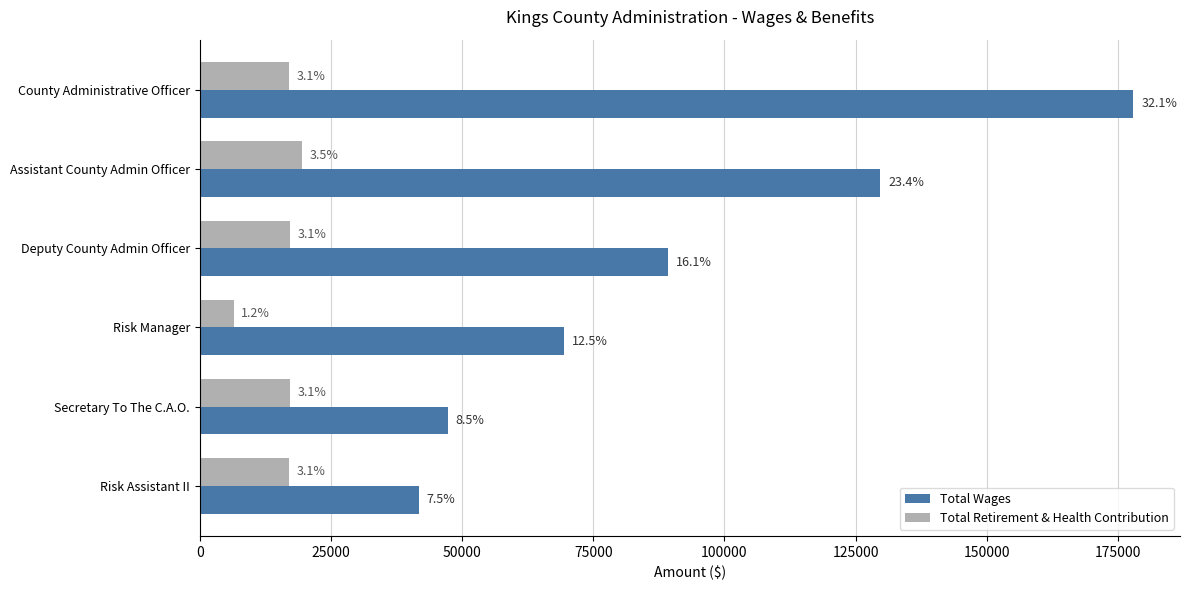

What are all the series names shown in the legend?

Total Wages, Total Retirement & Health Contribution